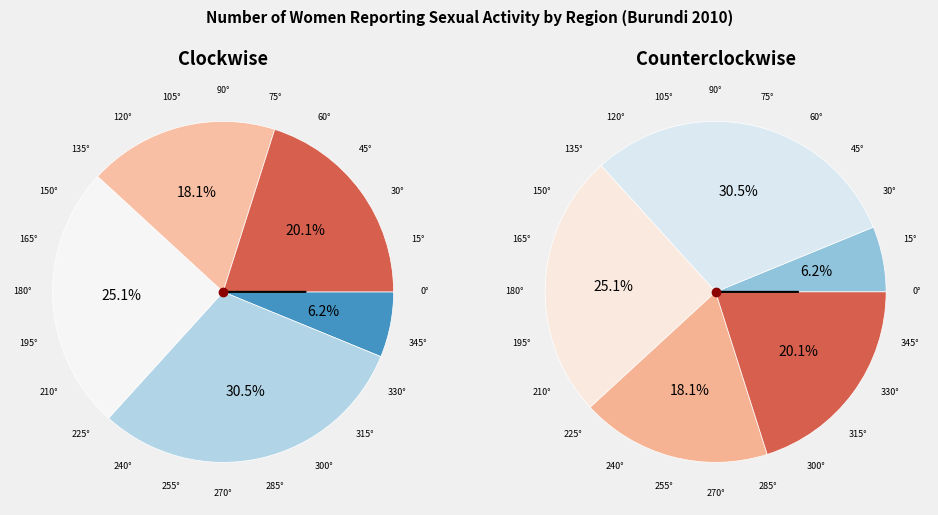

How many slices are in this pie chart?

5